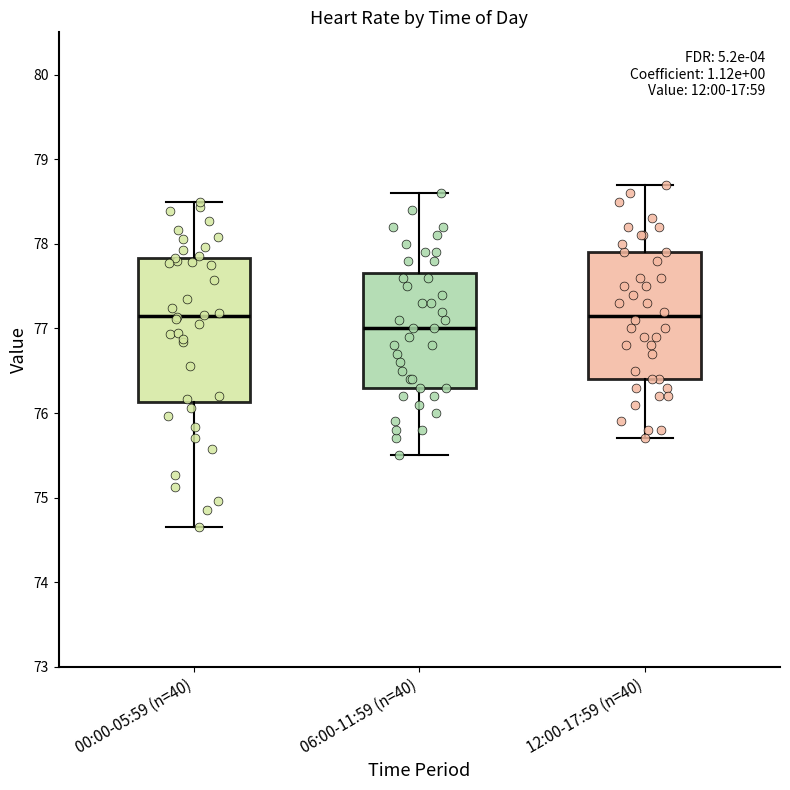

Reading left to right, read every box against the y-axis: the position of its median line, the range the box covers, and the ends of its whiskers. The values are not printed on the chart, so give them approximately, as read against the axis.

00:00-05:59 (n=40): median 77.2, box 76.1 to 77.8, whiskers 74.7 to 78.5
06:00-11:59 (n=40): median 77.0, box 76.3 to 77.7, whiskers 75.5 to 78.6
12:00-17:59 (n=40): median 77.2, box 76.4 to 77.9, whiskers 75.7 to 78.7